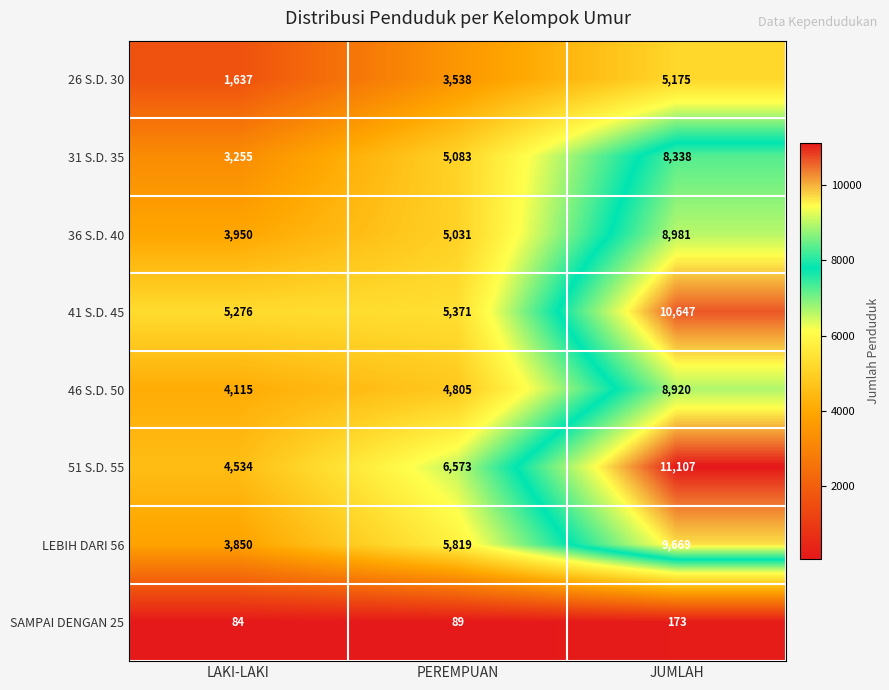

Reading left to right, list all the values displayed in this chart.

26 S.D. 30: 1637	3538	5175
31 S.D. 35: 3255	5083	8338
36 S.D. 40: 3950	5031	8981
41 S.D. 45: 5276	5371	10647
46 S.D. 50: 4115	4805	8920
51 S.D. 55: 4534	6573	11107
LEBIH DARI 56: 3850	5819	9669
SAMPAI DENGAN 25: 84	89	173